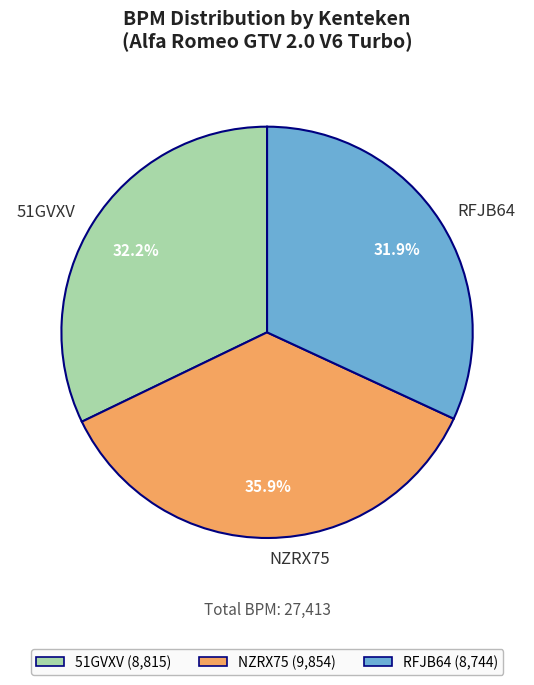

What is the largest slice in the pie chart?

NZRX75